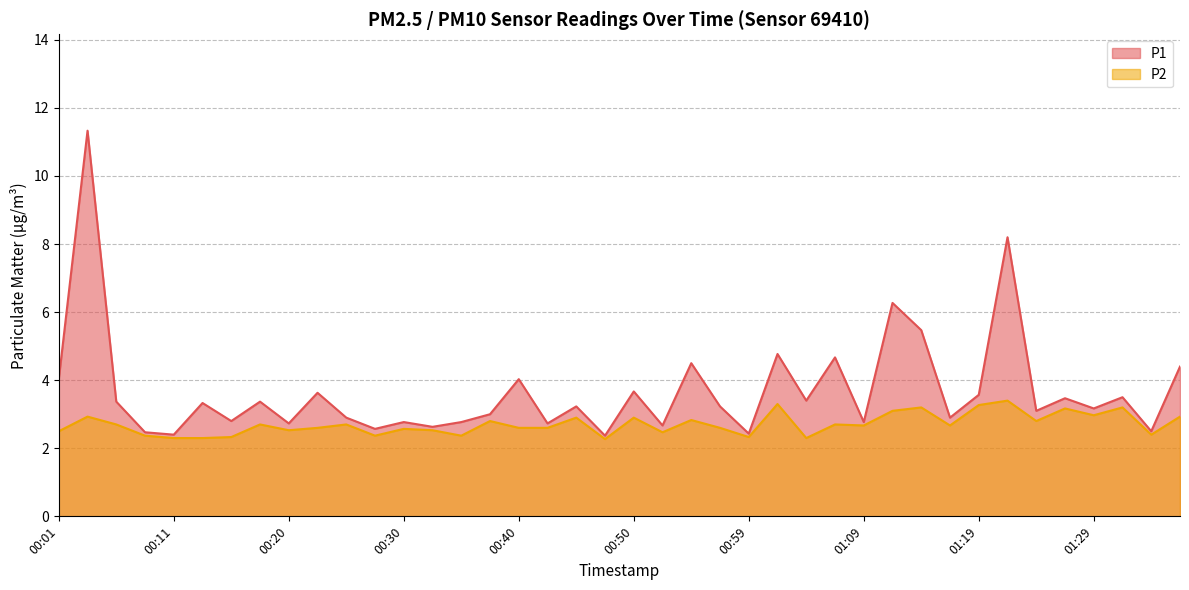

Count the number of data series in this chart.

2